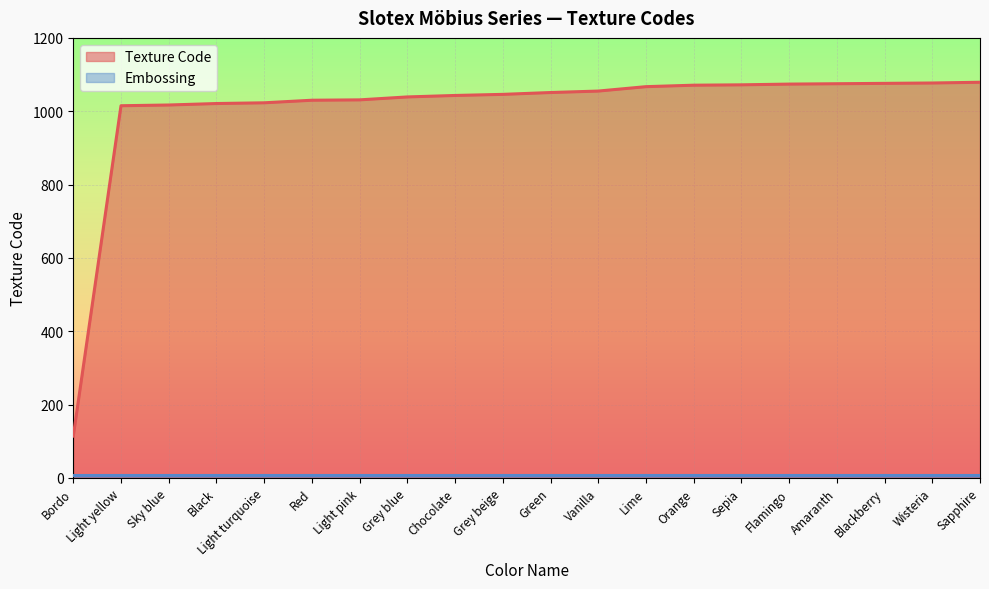

List the labels in order of value, smallest first.

Bordo, Light yellow, Sky blue, Black, Light turquoise, Red, Light pink, Grey blue, Chocolate, Grey beige, Green, Vanilla, Lime, Orange, Sepia, Flamingo, Amaranth, Blackberry, Wisteria, Sapphire